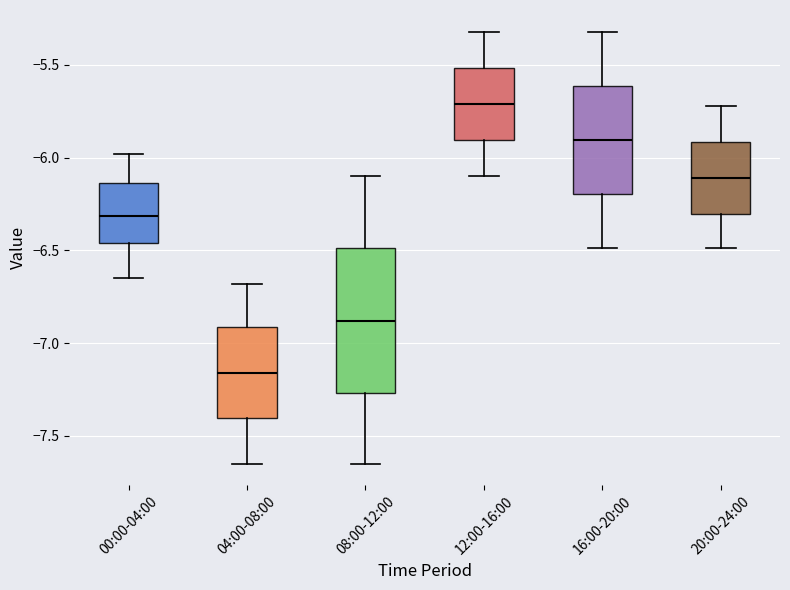

Which box's median line is the highest?

12:00-16:00